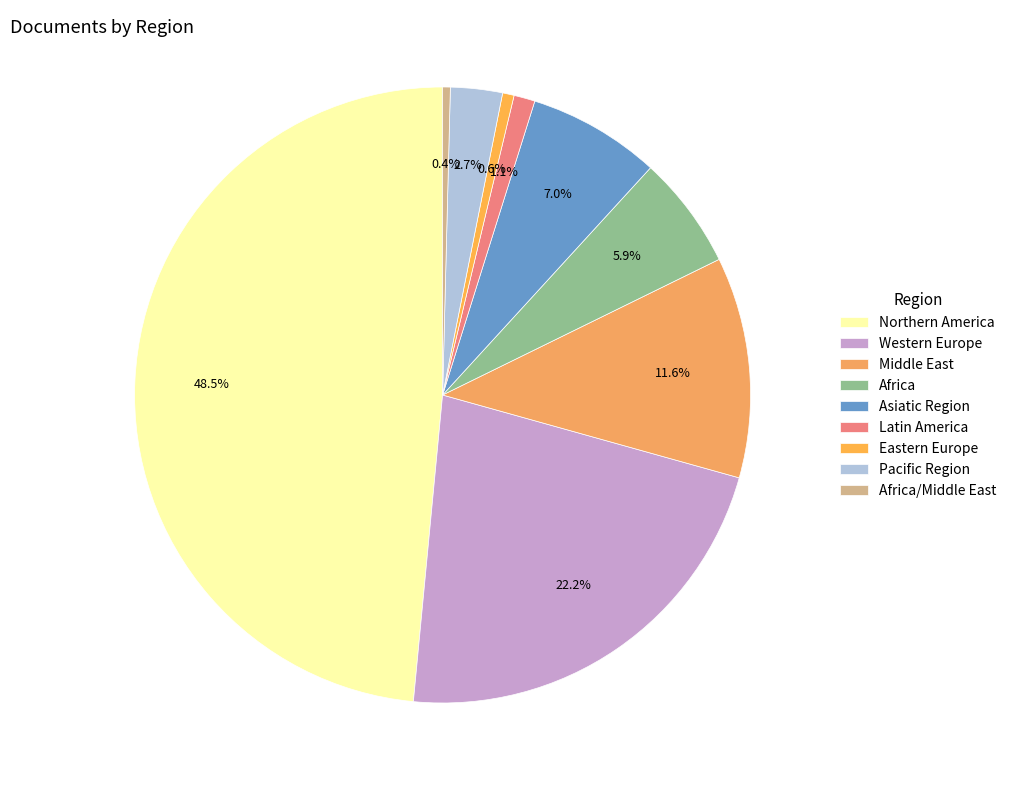

How many segments does this pie chart have?

9